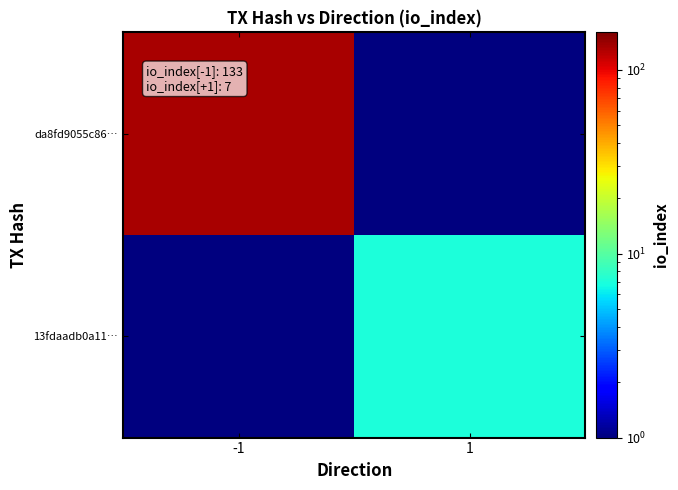

Reading left to right, extract all data points from this chart.

da8fd9055c86…: -1=133.0	1=0.5
13fdaadb0a11…: -1=0.5	1=7.0